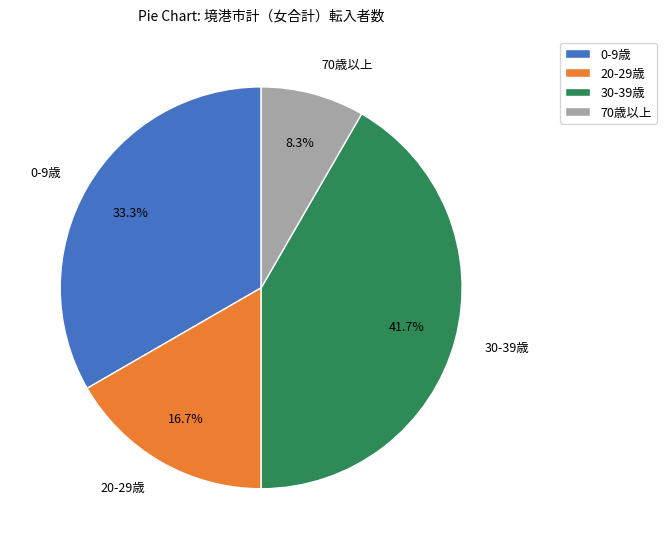

Is 0-9歳 the majority of the pie?

No